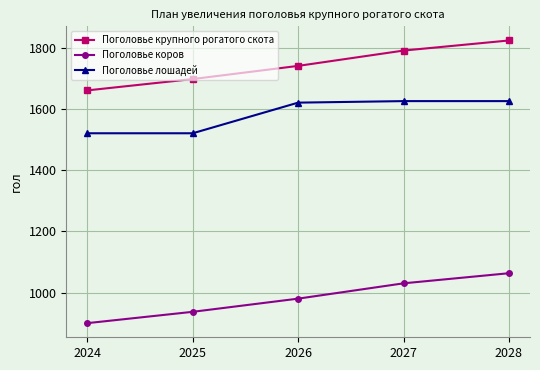

What value does the Поголовье коров series have at 2024?

900